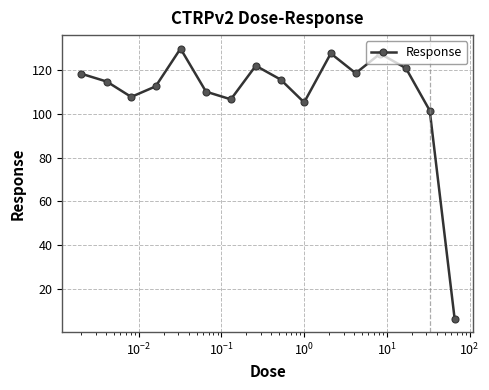

How many lines are shown in the chart?

1